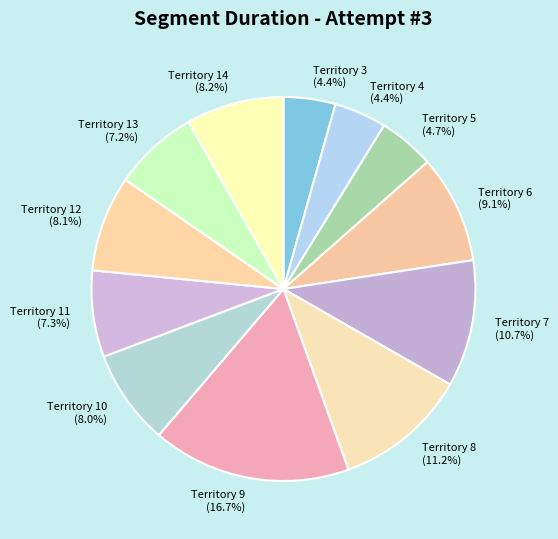

Approximately how many times larger is the value at Territory 14 compared to Territory 8?

0.7